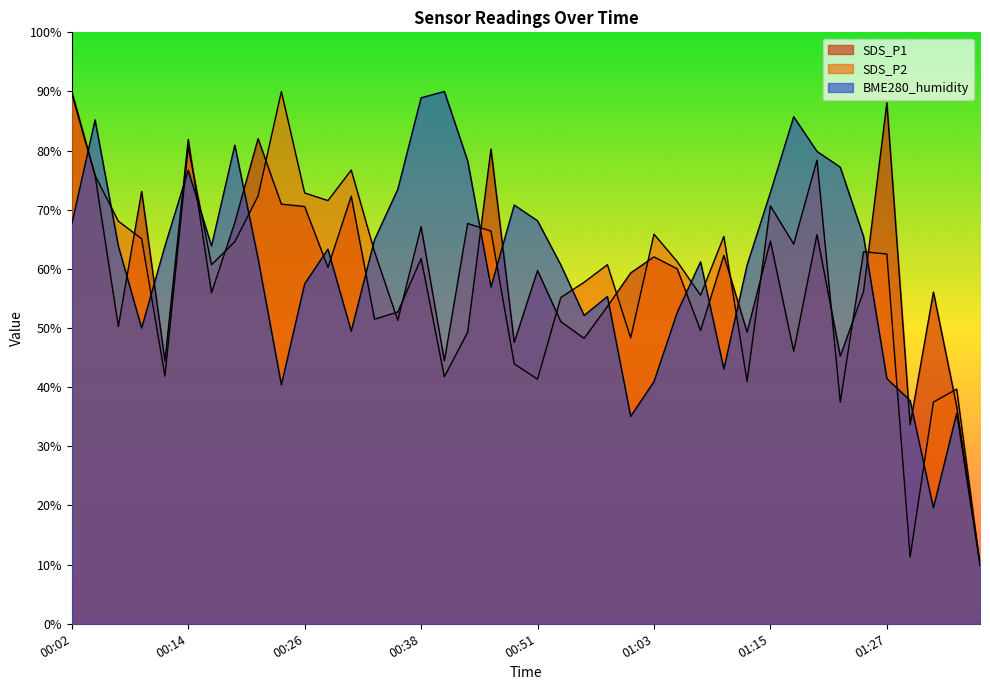

True or false: SDS_P2 has a value of 48.3 at 01:00.

True